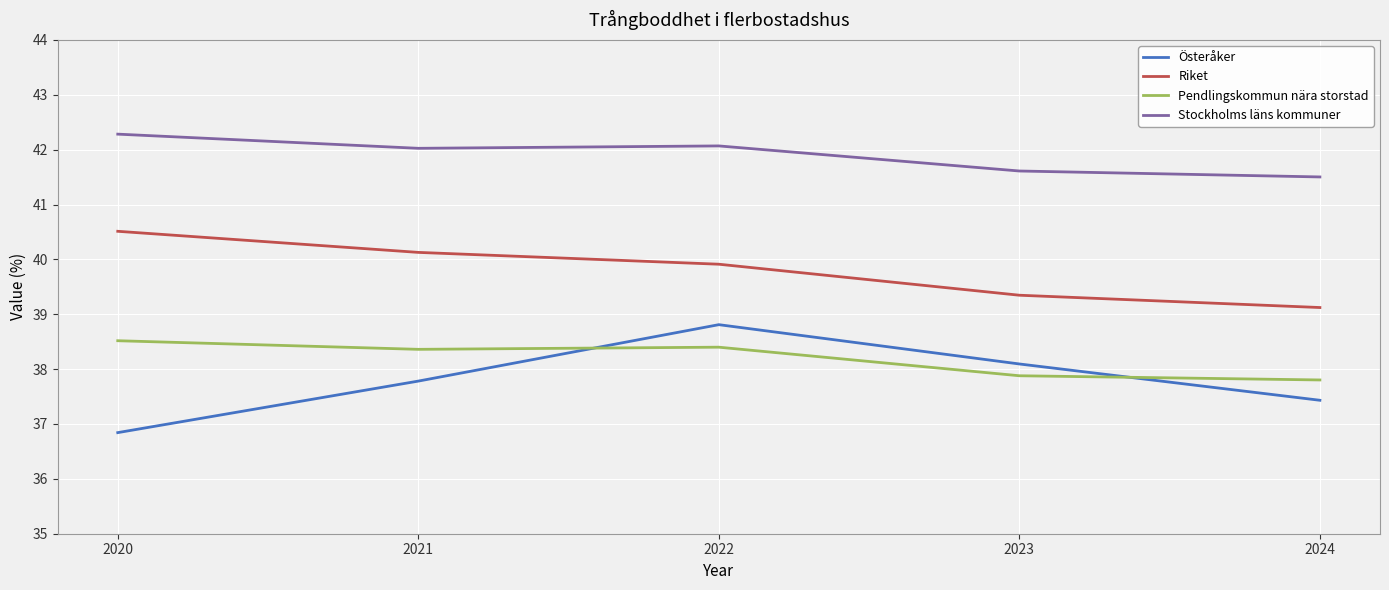

Which category has the lowest value across all series?

2020